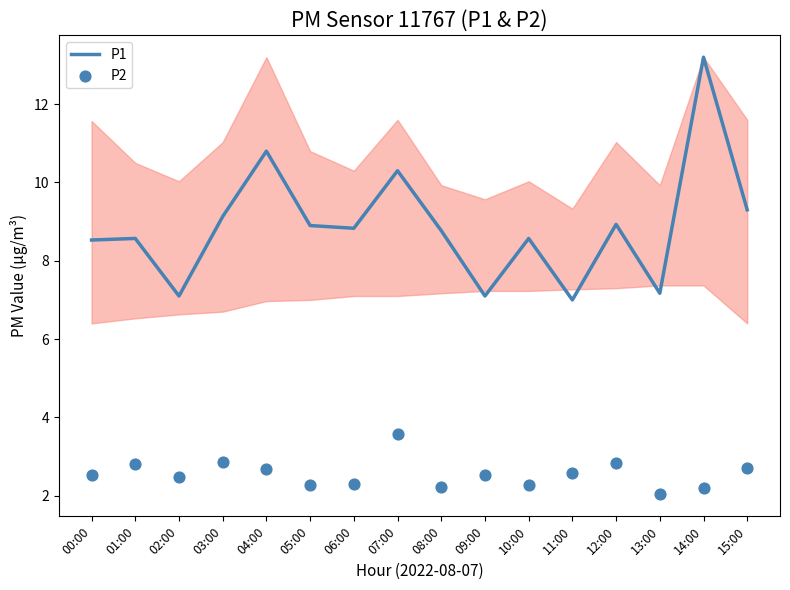

At how many categories does at least one series exceed 5?

16